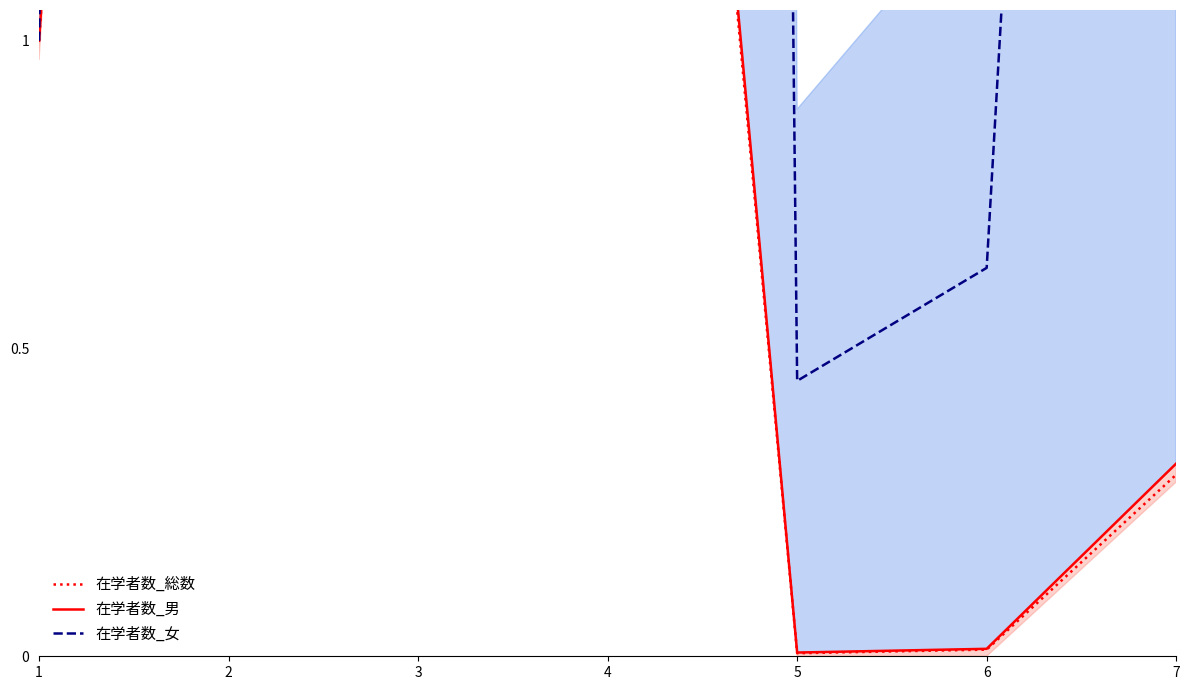

Which series has the widest spread of values?

在学者数_女